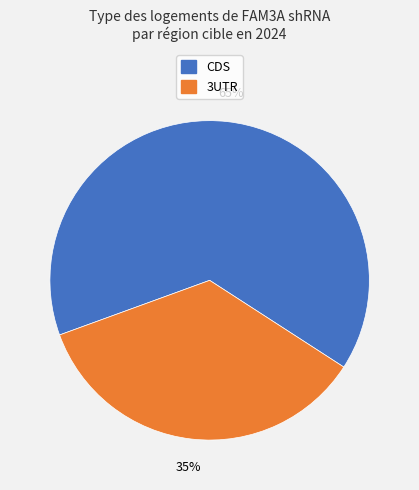

What is the smallest slice in the pie chart?

3UTR